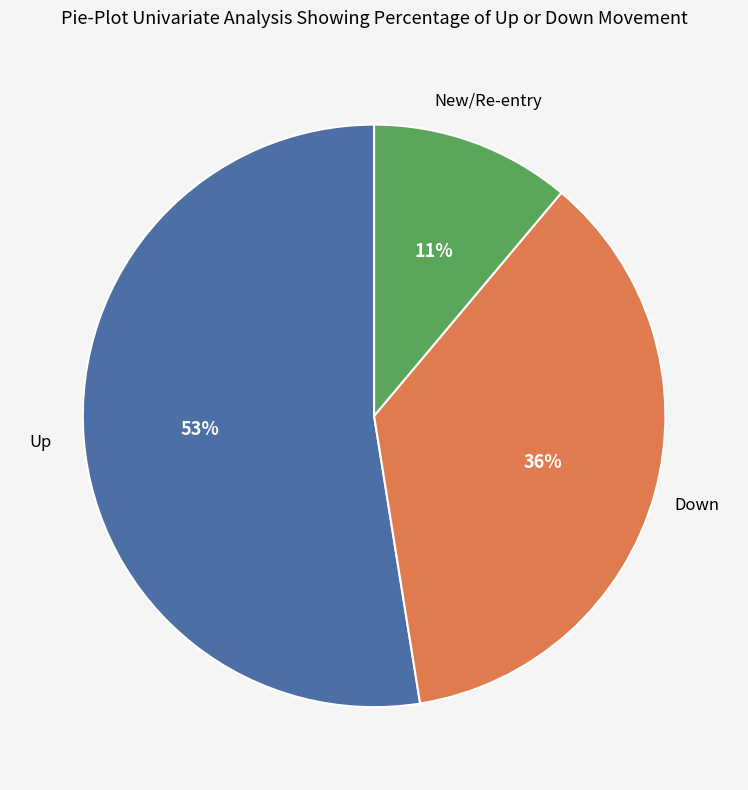

Does any single category account for the majority?

Yes